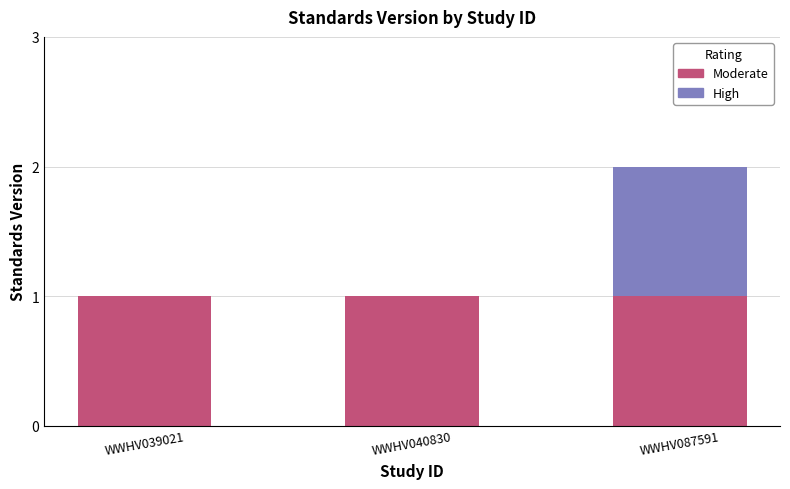

The value of Moderate at WWHV087591 is 0. True or false?

False